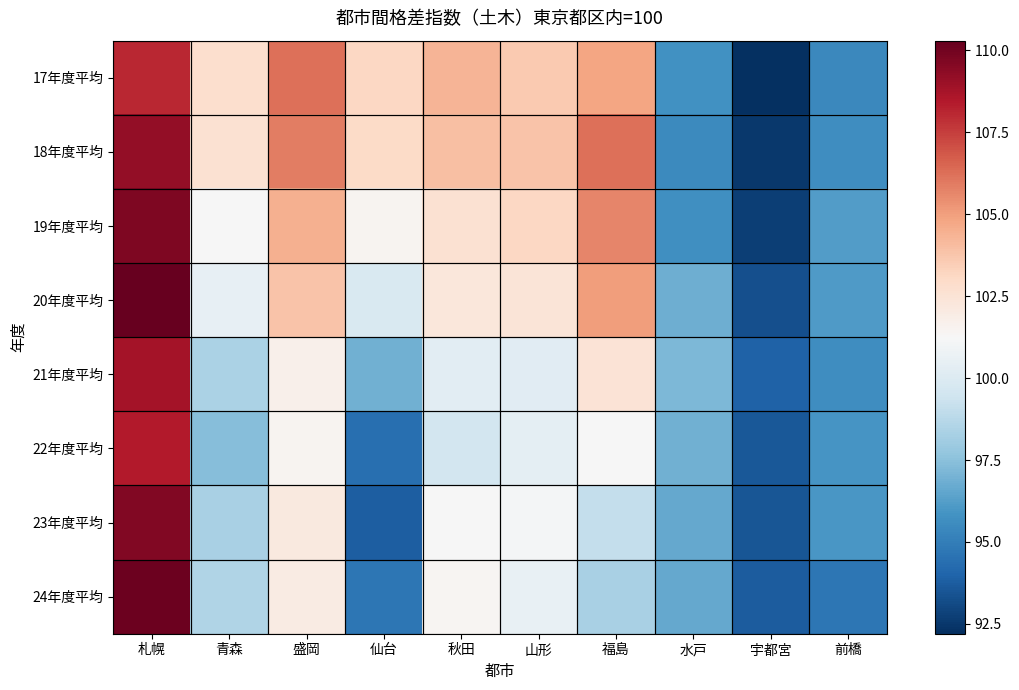

What is the total value across all series at 宇都宮?

745.4